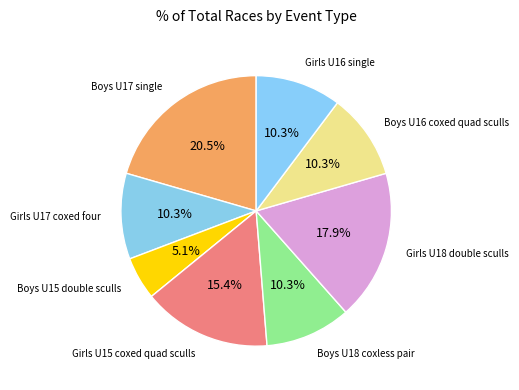

Which slice is the largest?

Boys U17 single